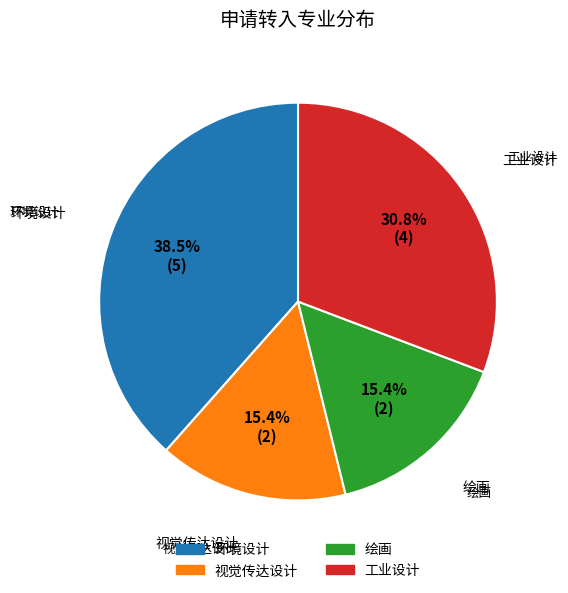

Approximately how many times larger is the value at 绘画 compared to 工业设计?

0.5